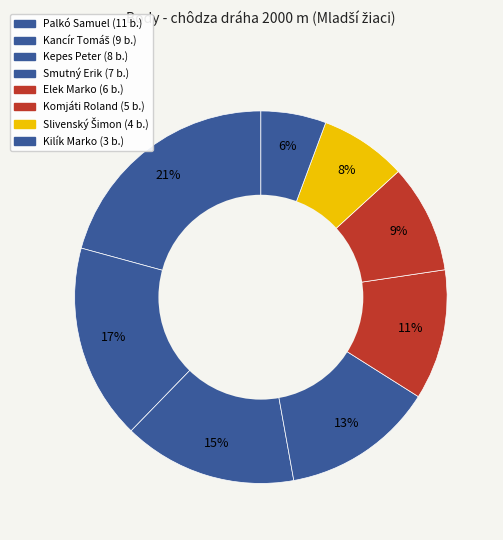

Rank the categories by value from highest to lowest.

Palkó Samuel, Kancír Tomáš, Kepes Peter, Smutný Erik, Elek Marko, Komjáti Roland, Slivenský Šimon, Kilík Marko